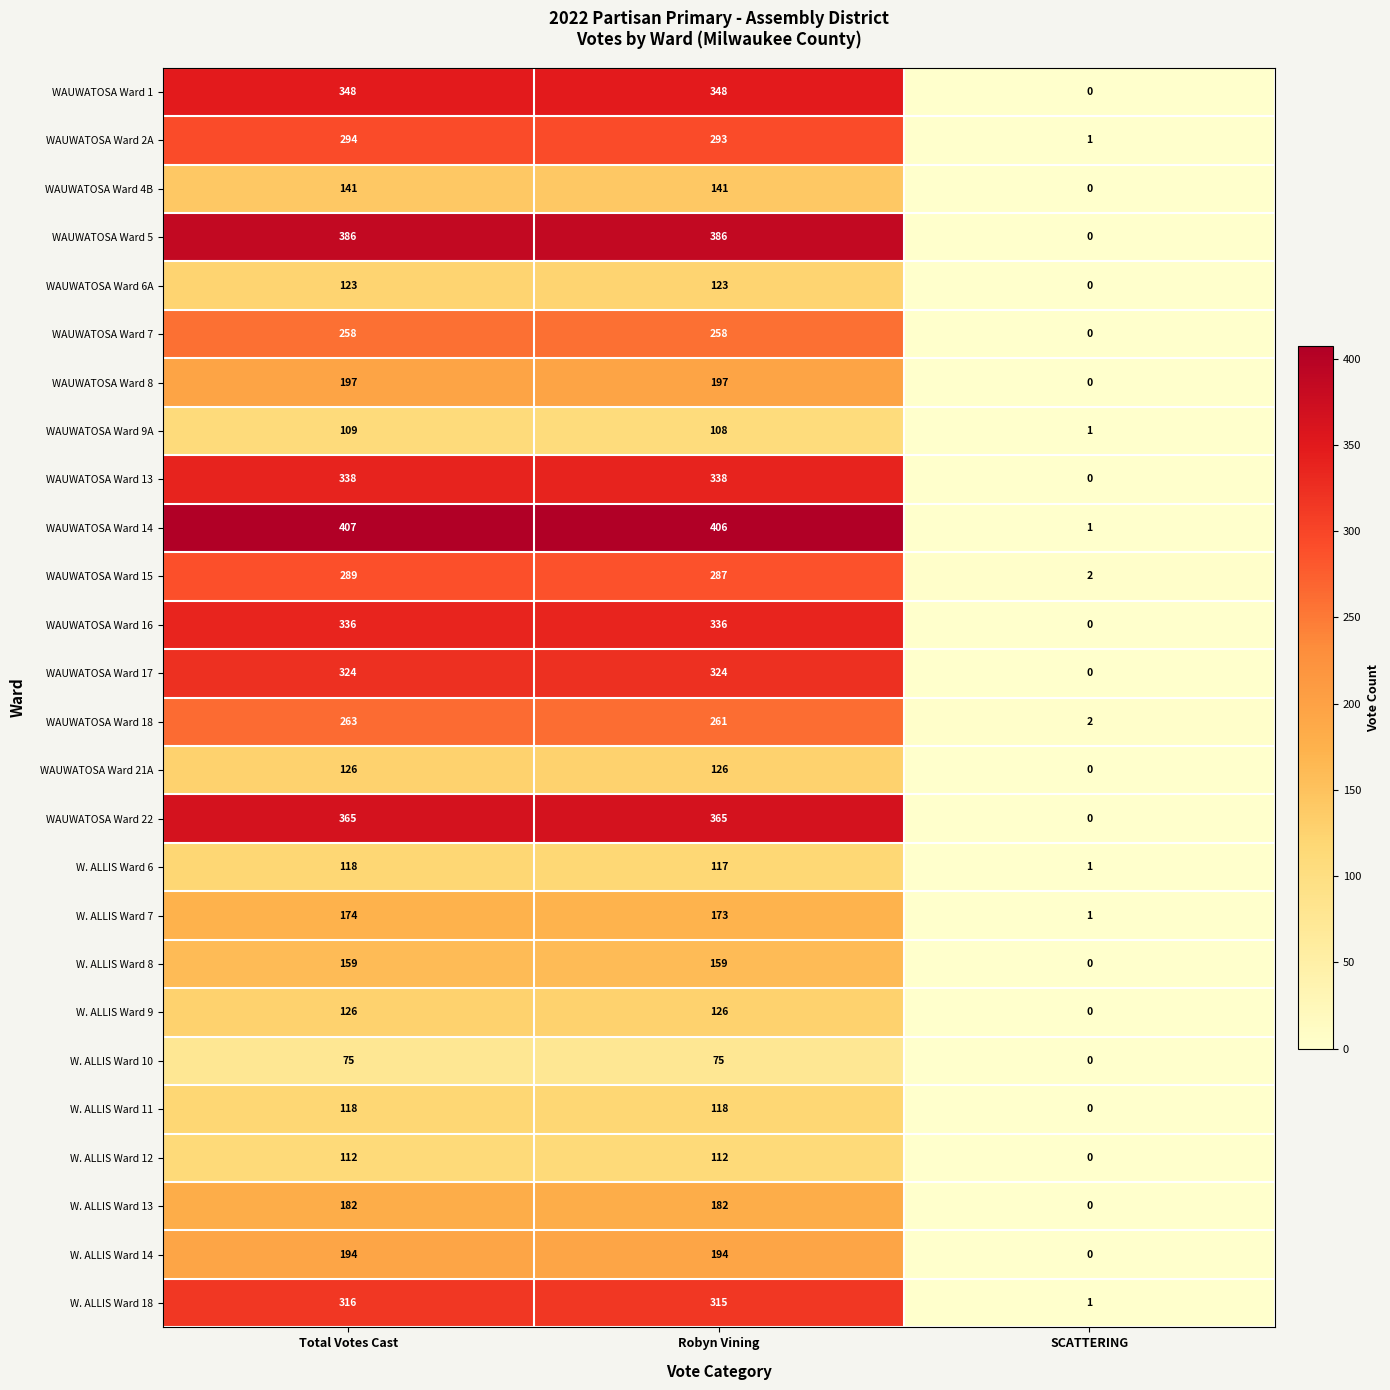

What is the sum of all W. ALLIS Ward 8 values?

318